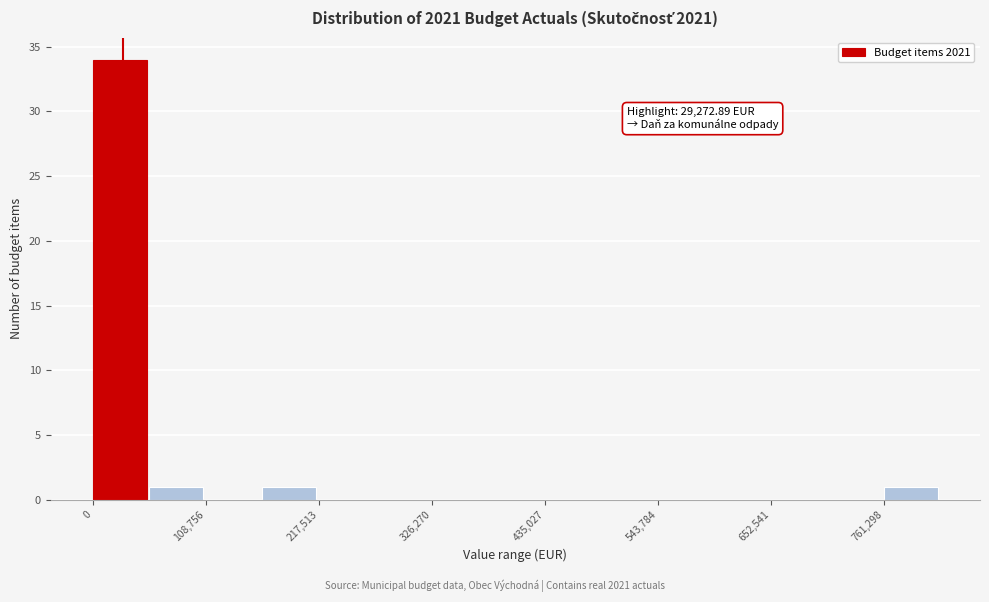

Around what value on the x-axis is the tallest bar? Give the approximate position of its centre, as read against the axis.

20000